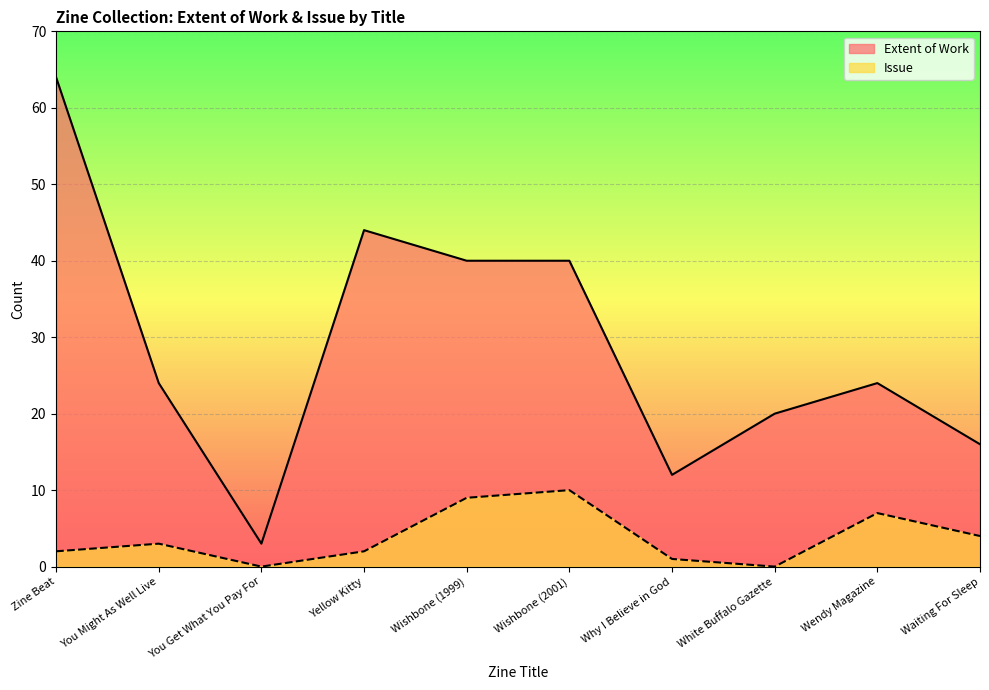

Count the Issue values in the range 1 to 7.

6